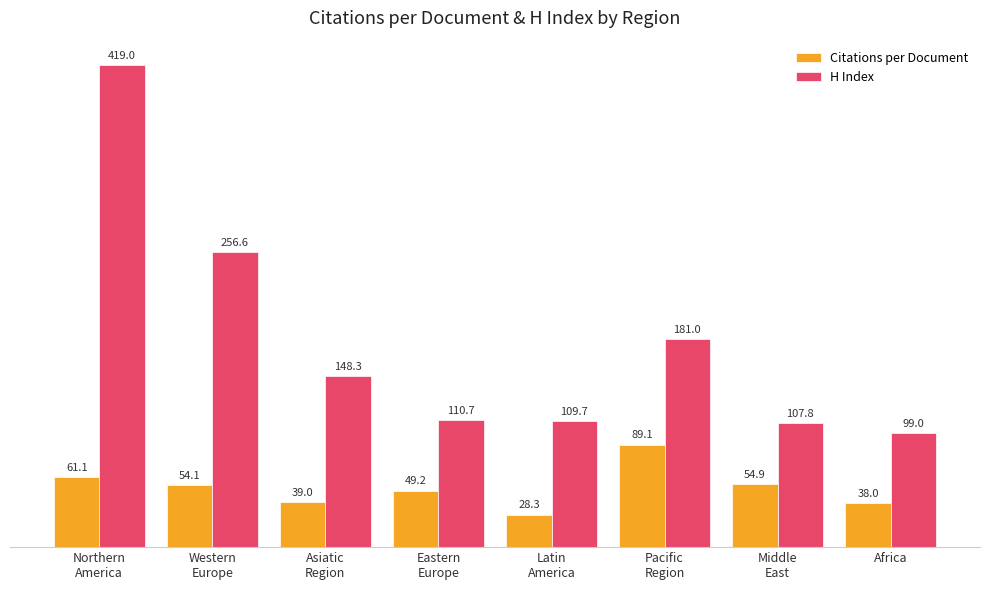

What is the greatest value displayed?

419.0